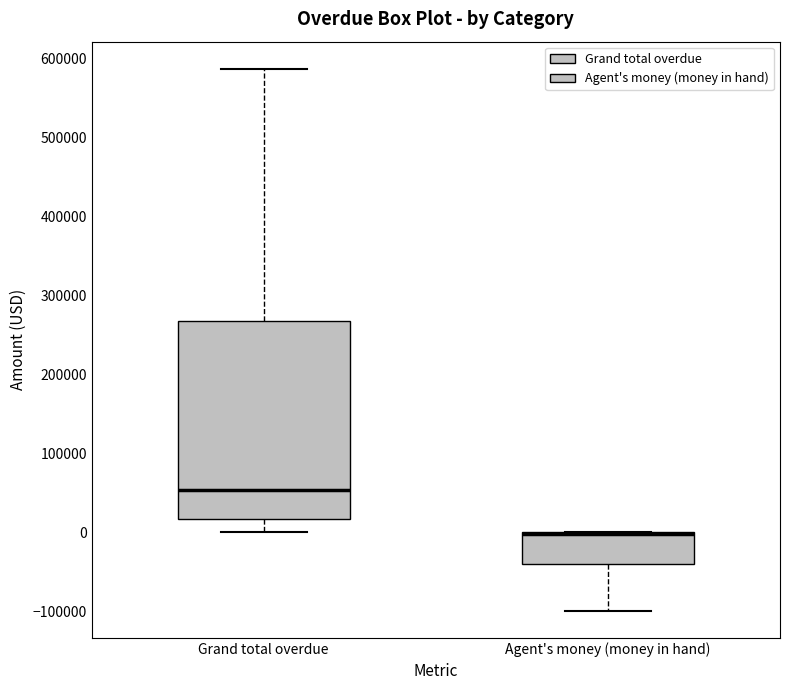

Reading left to right, transcribe this box plot: for each box, give where its median line is, the range the box spans, and where its two whiskers end, as read against the y-axis. The values are not printed on the chart, so give them approximately, as read against the axis.

Grand total overdue: median 50000, box 20000 to 270000, whiskers 0 to 590000
Agent's money (money in hand): median 0 (drawn on the box's upper edge), box -40000 to 0, whiskers -100000 to 0